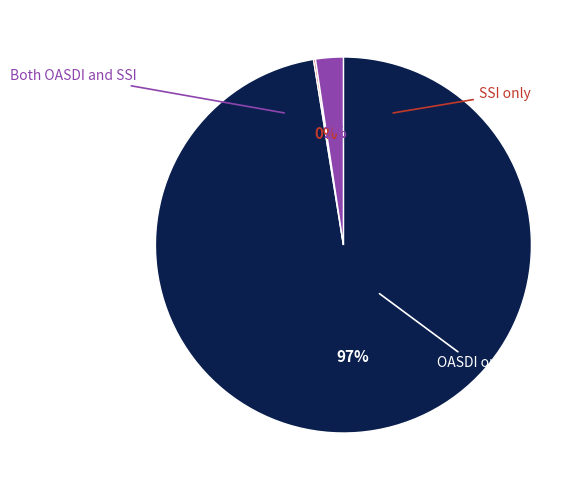

Is there any slice that represents more than half of the pie?

Yes